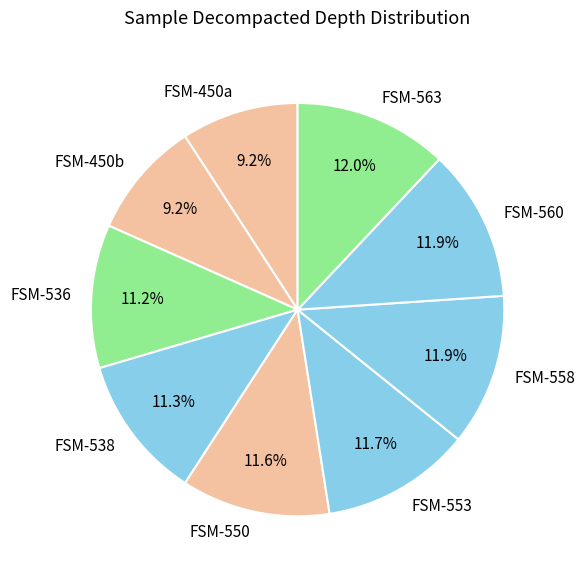

Is there any slice that represents more than half of the pie?

No